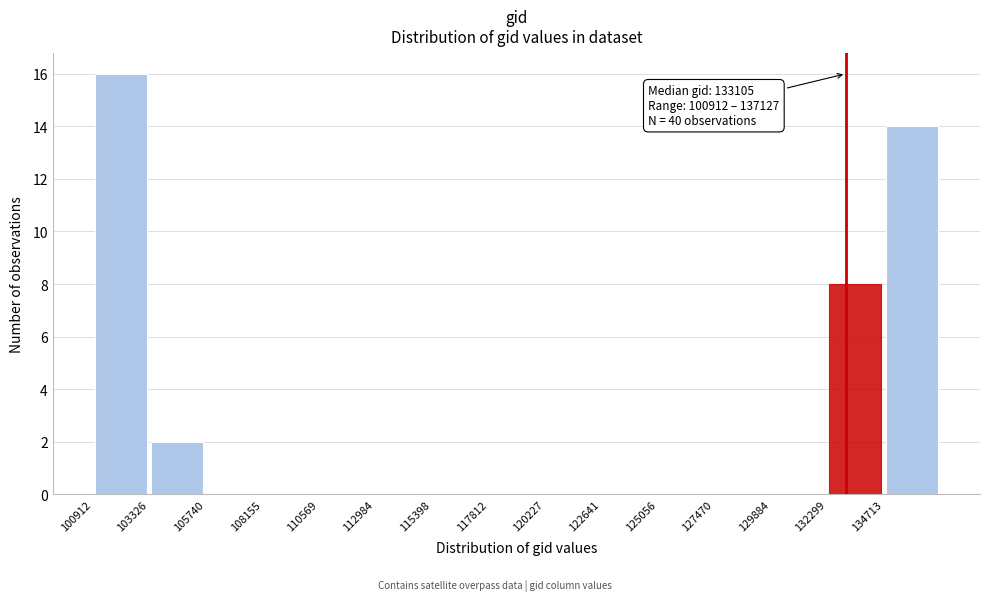

Over which range of the x-axis is the bar tallest?

101000 to 103500